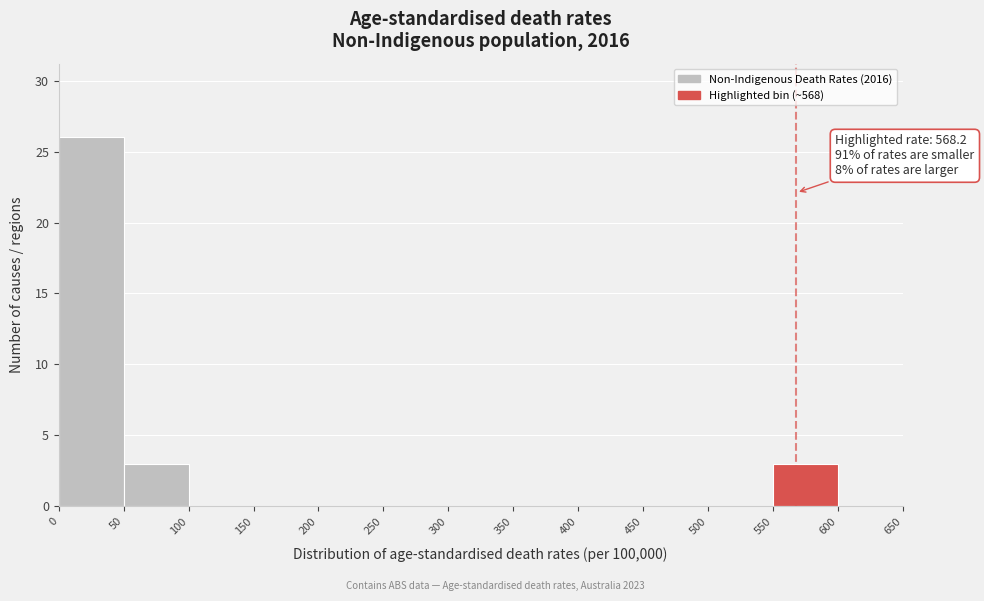

Which range on the x-axis has the tallest bar?

0 to 50